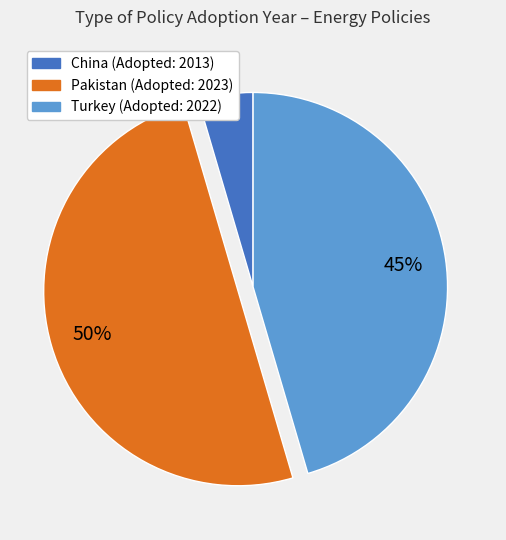

To the nearest percent, what is the average slice percentage?

33%